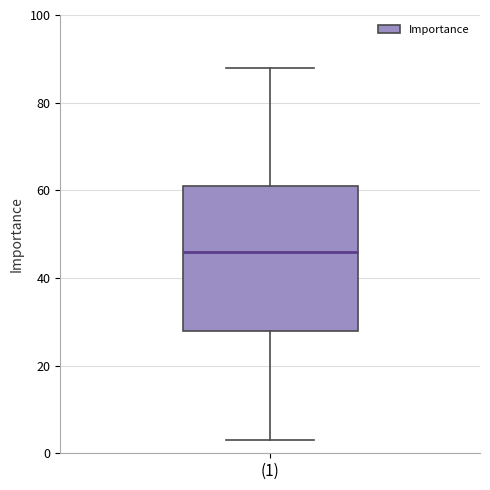

Where is the lower edge of the box for (1) on the y-axis? The values are not printed on the chart, so give them approximately, as read against the axis.

28